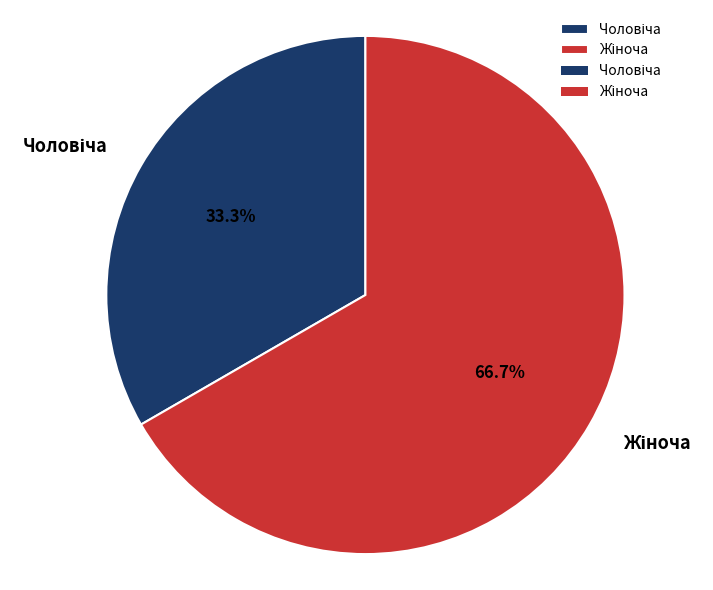

To the nearest percent, what is the average slice percentage?

50%